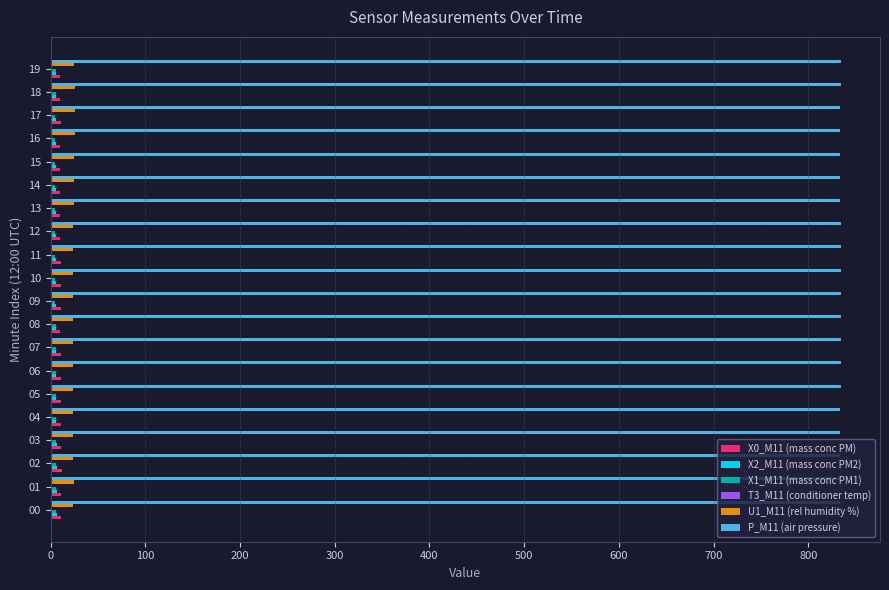

The value of U1_M11 (rel humidity %) at 15 is 24.9. True or false?

True